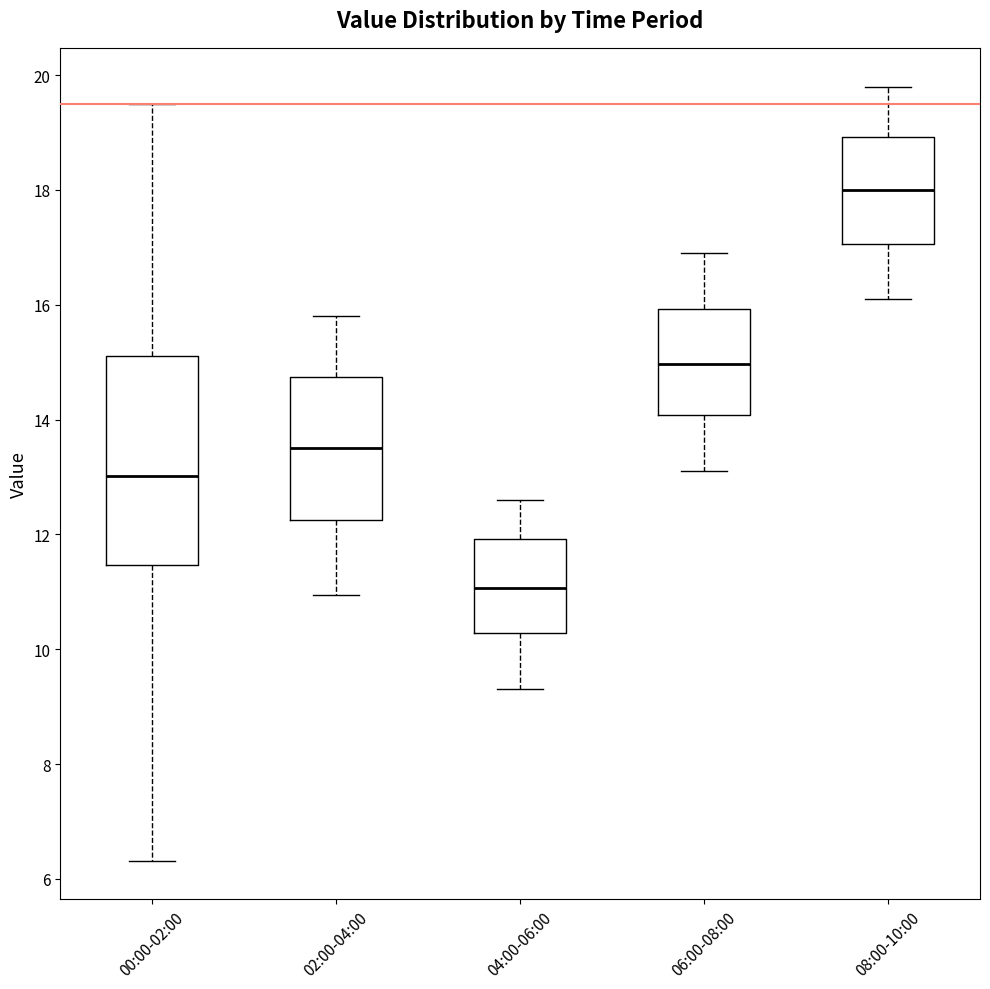

Comparing the boxes themselves (not the whiskers), which one is the tallest?

00:00-02:00